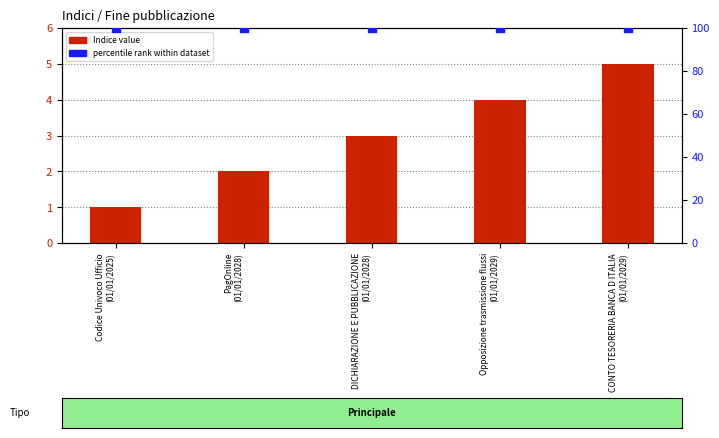

At which category is the sum across all series the highest?

CONTO TESORERIA BANCA D ITALIA
(01/01/2029)